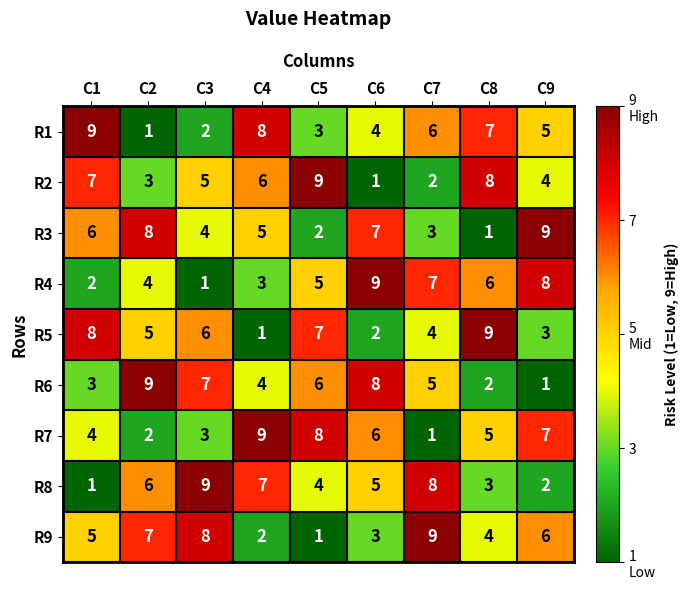

What is the total value across all series at C4?

45